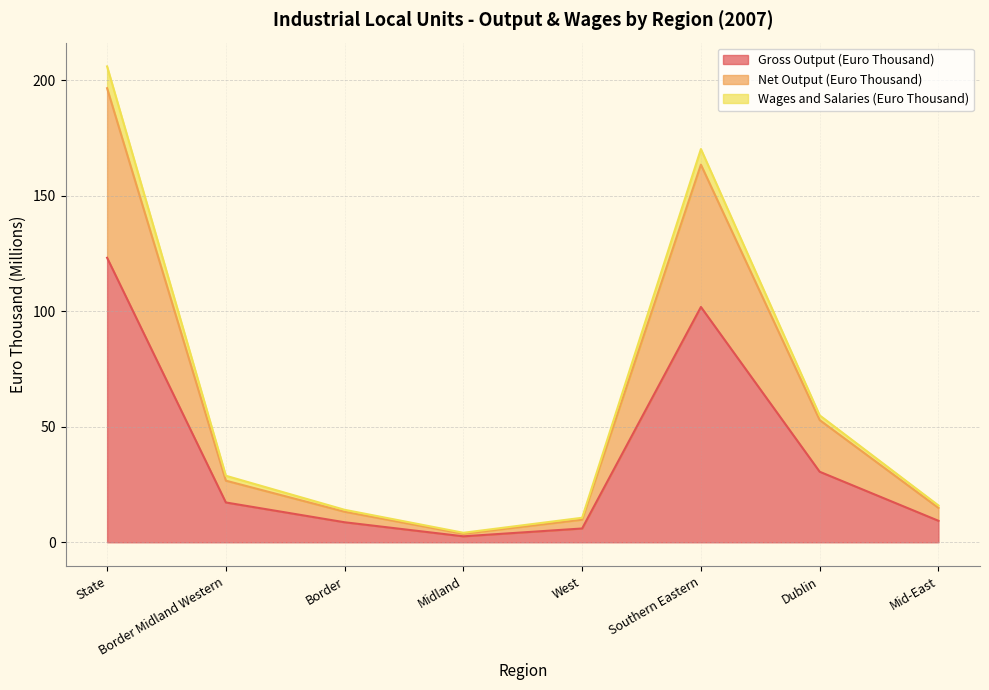

Where does the Wages and Salaries (Euro Thousand) series first go above 28?

State